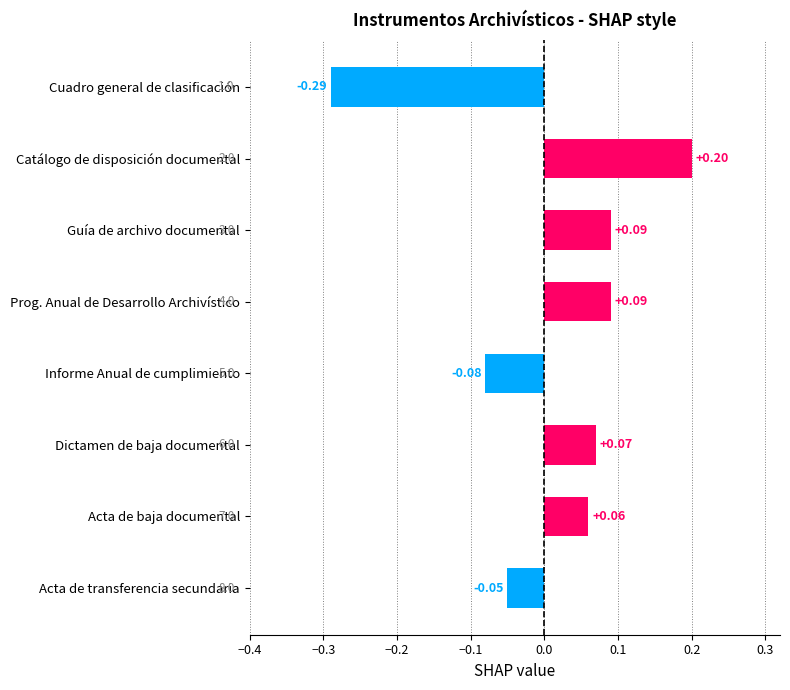

What is the label of the 6th bar from the bottom?

Guía de archivo documental